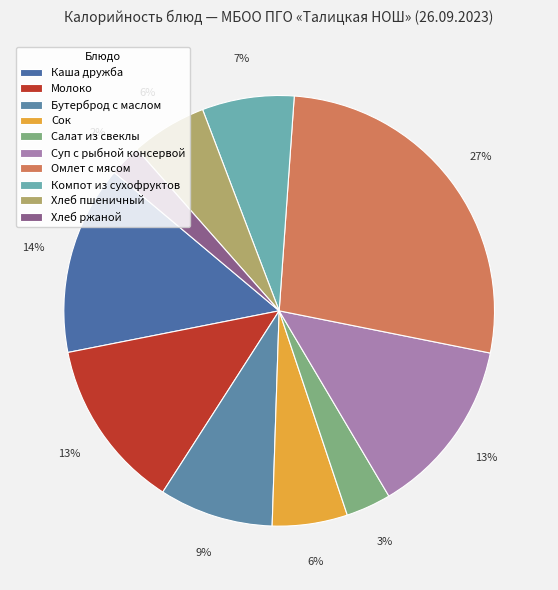

How many segments does this pie chart have?

10